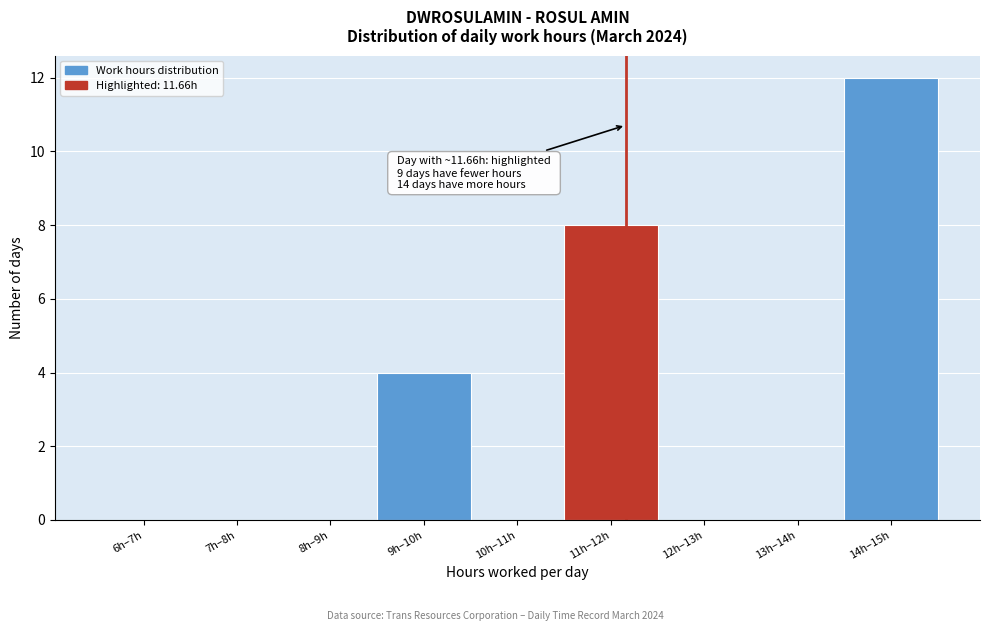

Reading left to right, extract all data points from this chart.

6h–7h=0	7h–8h=0	8h–9h=0	9h–10h=4	10h–11h=0	11h–12h=8	12h–13h=0	13h–14h=0	14h–15h=12